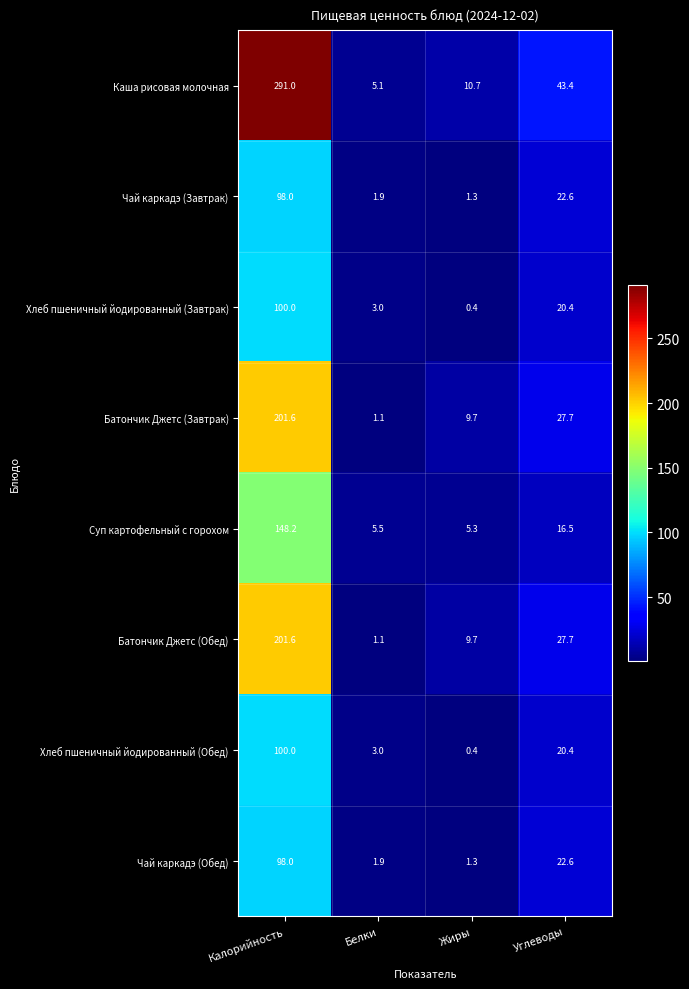

Is the value of Каша рисовая молочная at Жиры greater than the value of Батончик Джетс (Завтрак) at Углеводы?

No